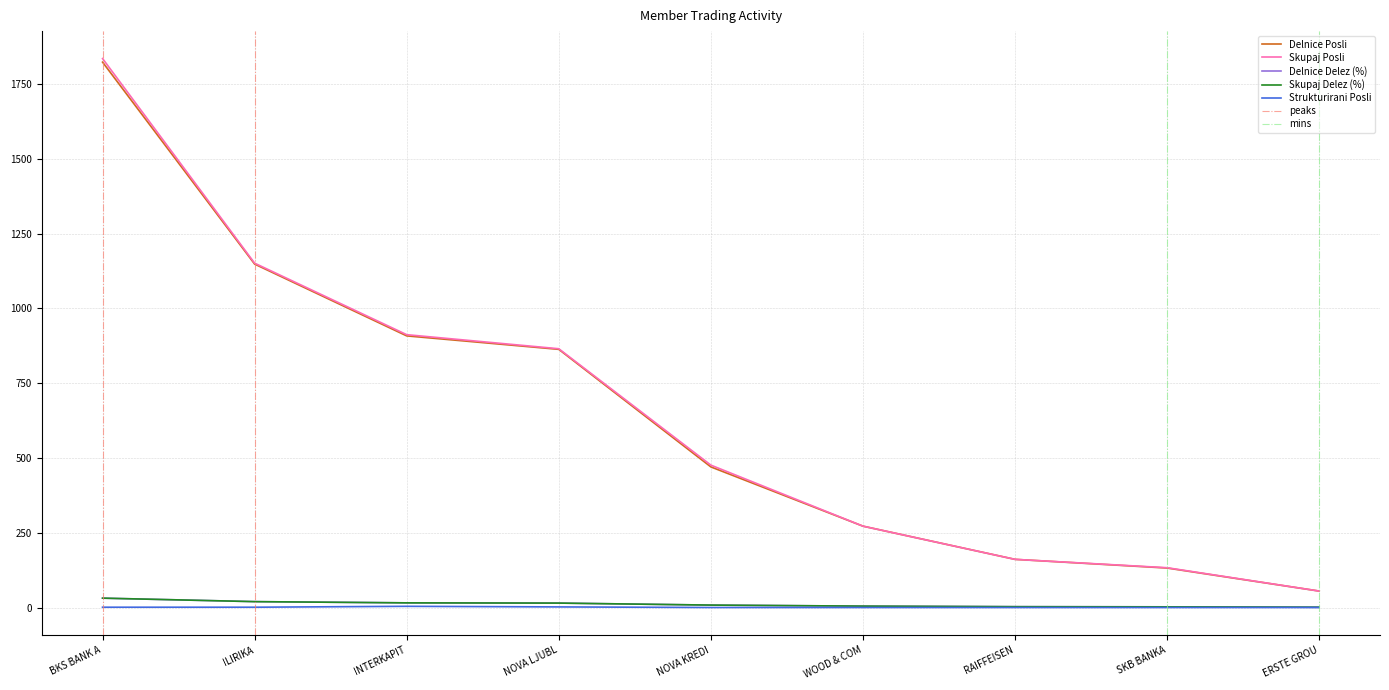

True or false: Delnice Delez and Strukturirani Posli cross at least once.

False